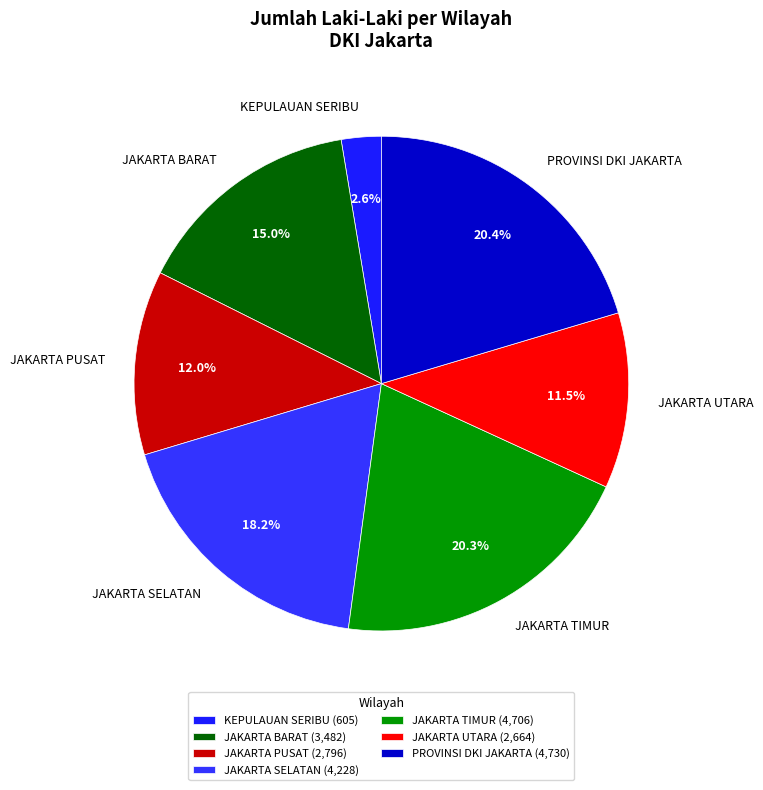

What is the ratio of the value at KEPULAUAN SERIBU to the value at JAKARTA UTARA?

0.2